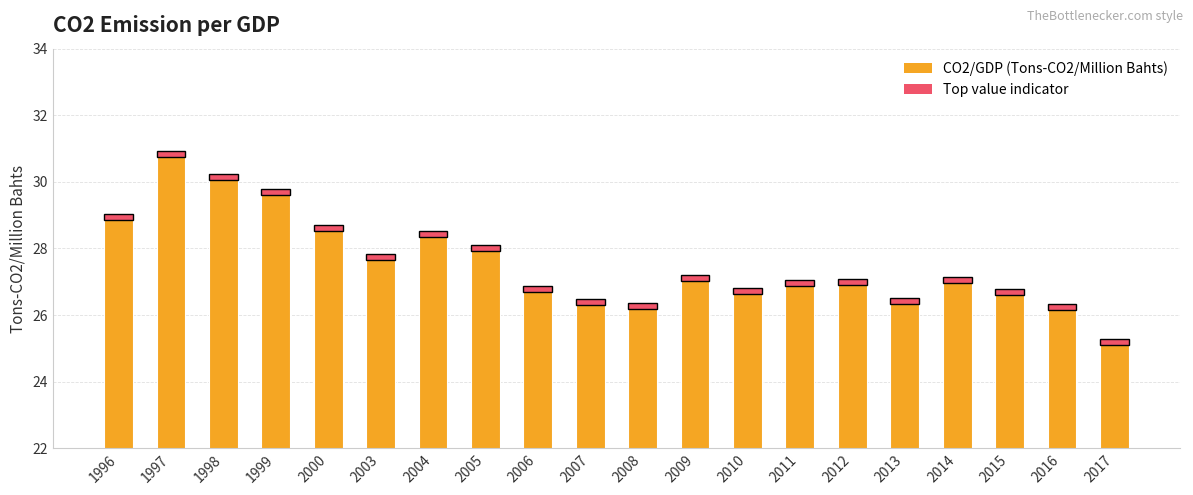

True or false: the data shows 26.4 at 2008.

True